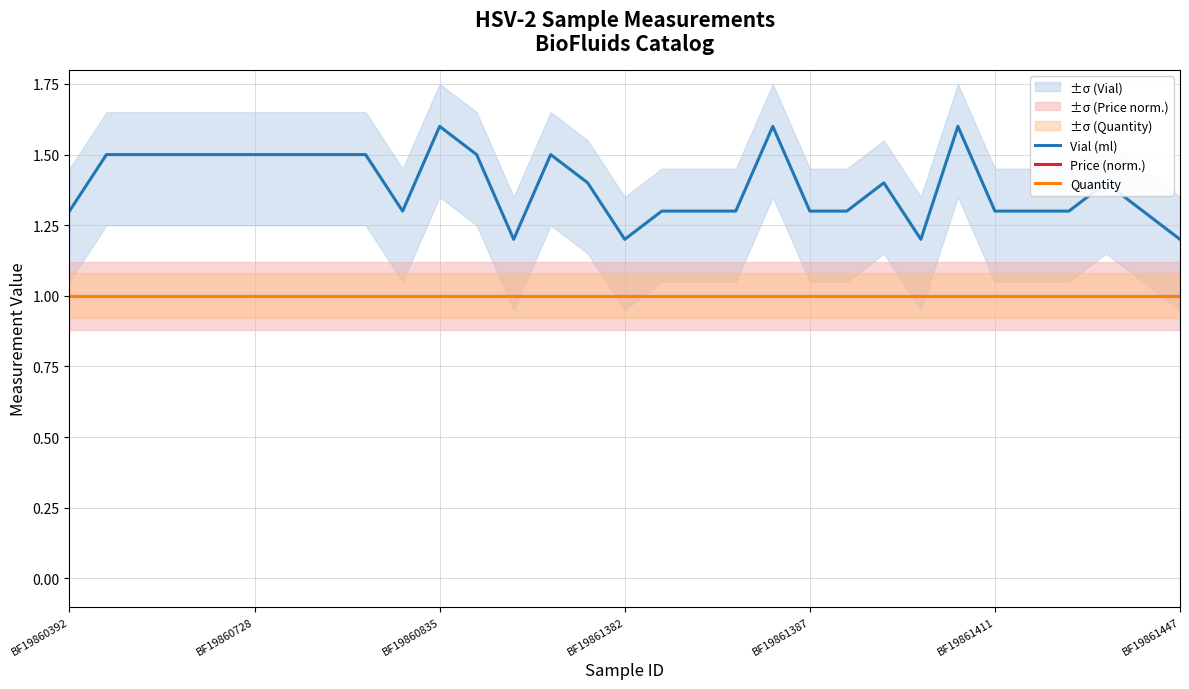

The Price (norm.) series shows 1.0 at 29. True or false?

True